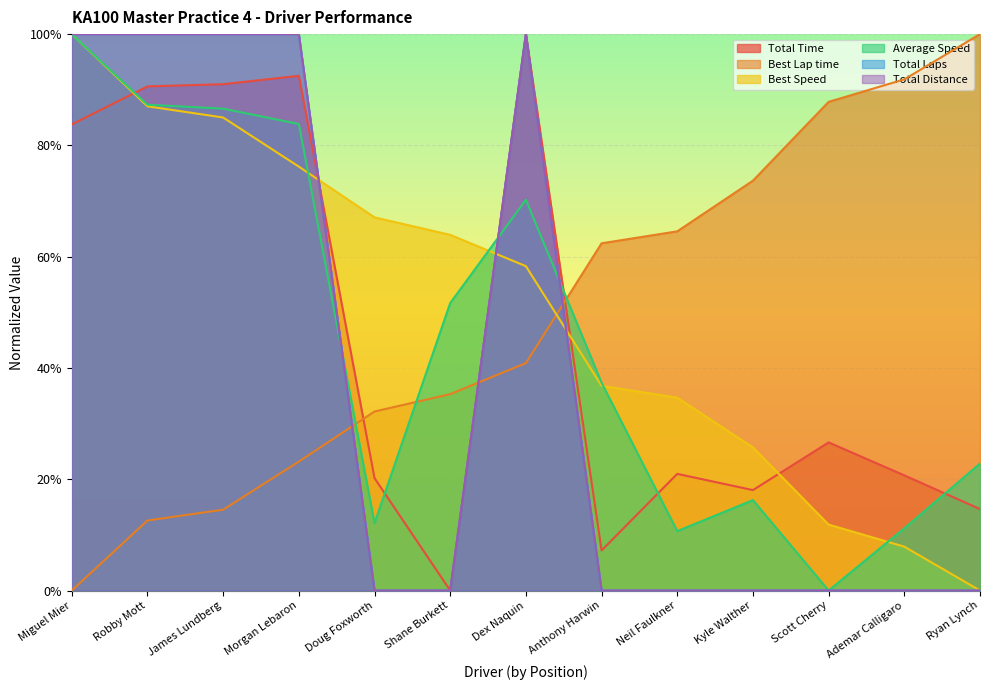

What are all the series names shown in the legend?

Total Time, Best Lap time, Best Speed, Average Speed, Total Laps, Total Distance